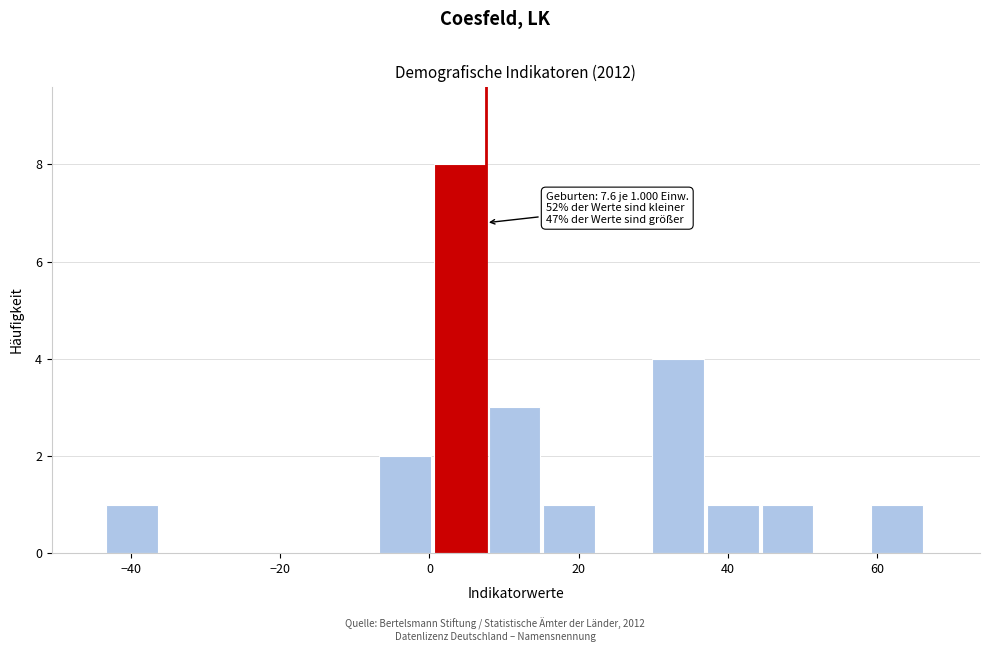

Read against the x-axis, roughly where is the centre of the tallest bar?

4